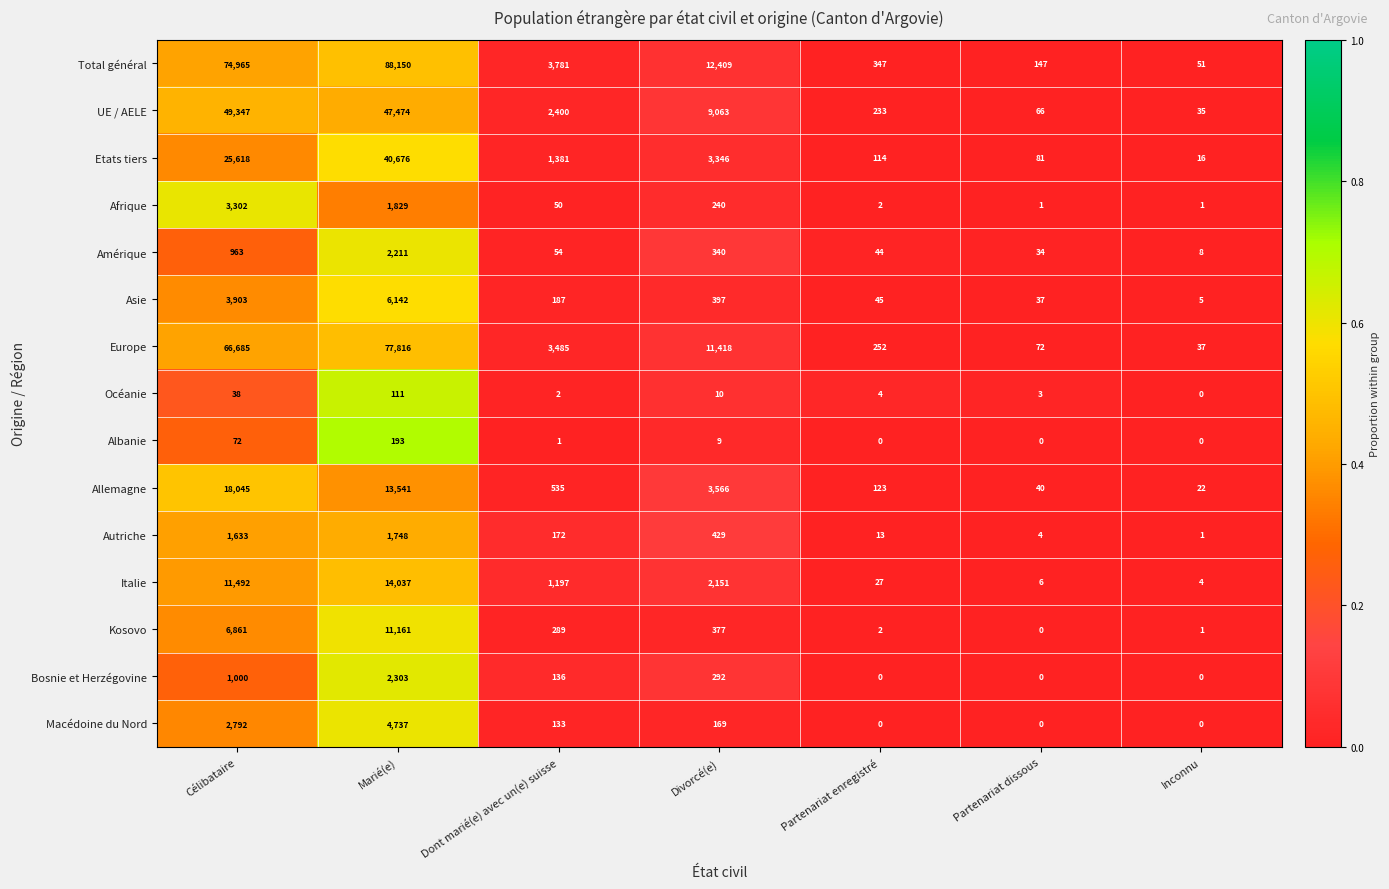

The Océanie series shows 174 at Marié(e). True or false?

False